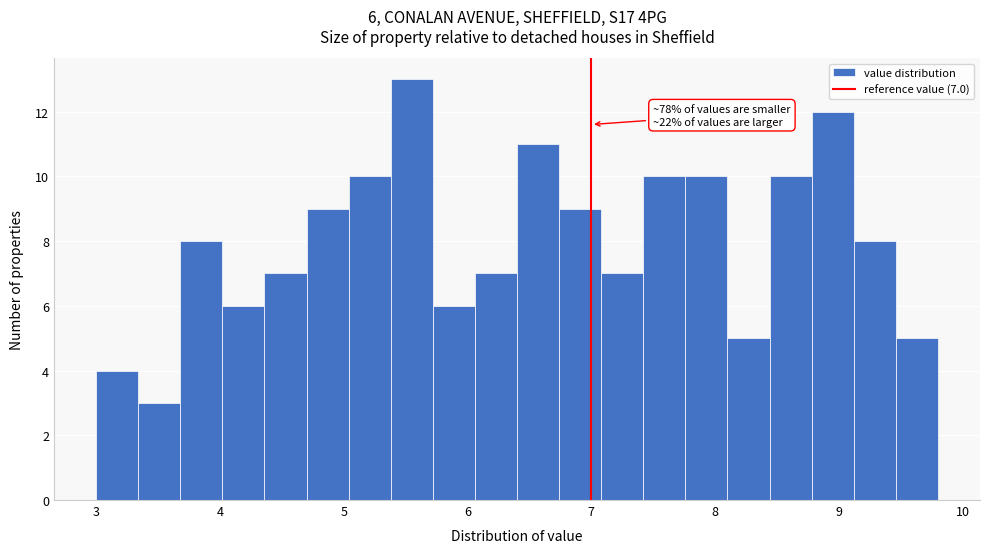

Read against the x-axis, roughly where is the centre of the tallest bar?

5.6